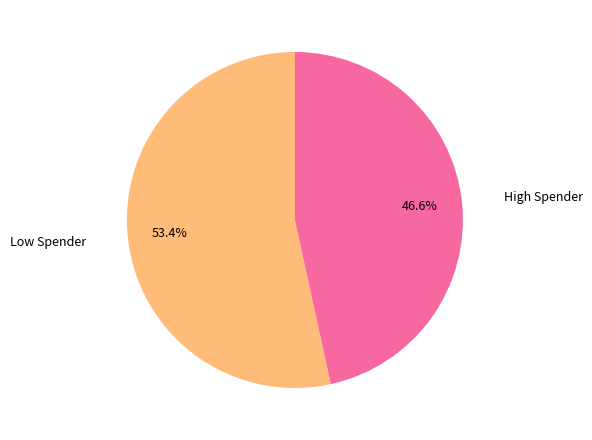

What is the smallest slice in the pie chart?

High Spender